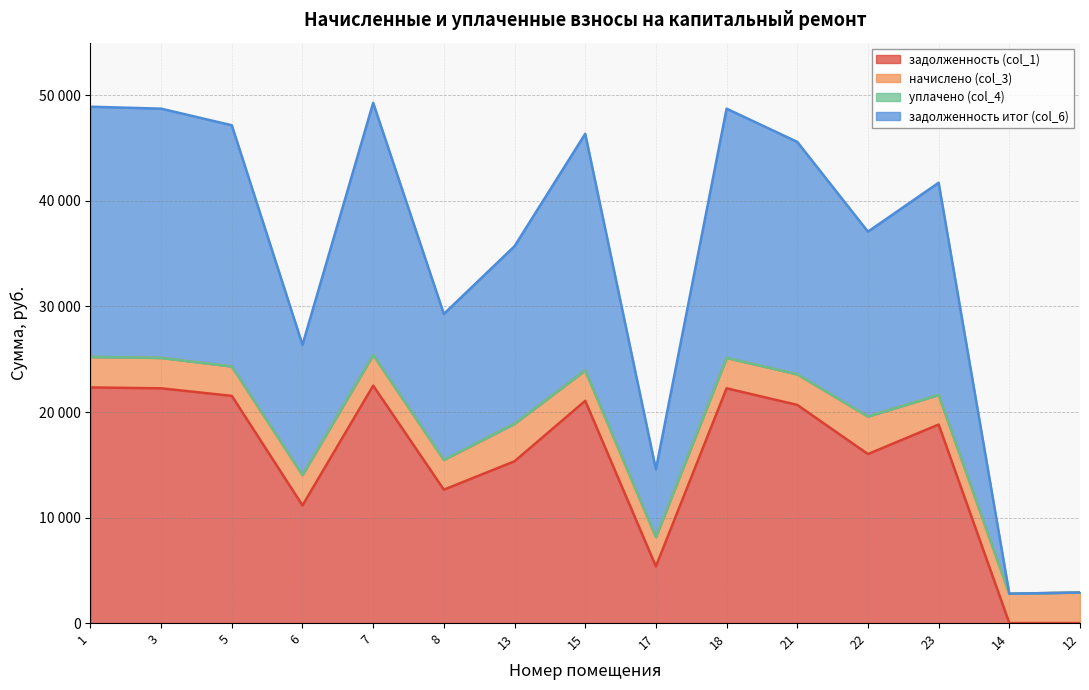

Does the chart have visible grid lines?

Yes